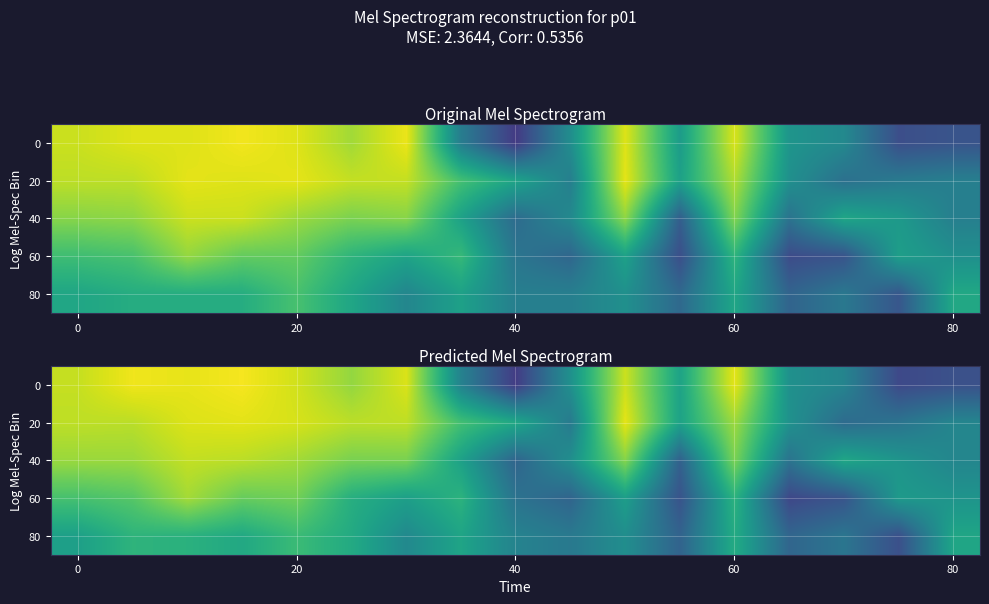

What is the difference between the highest and lowest values at 80?

34.0